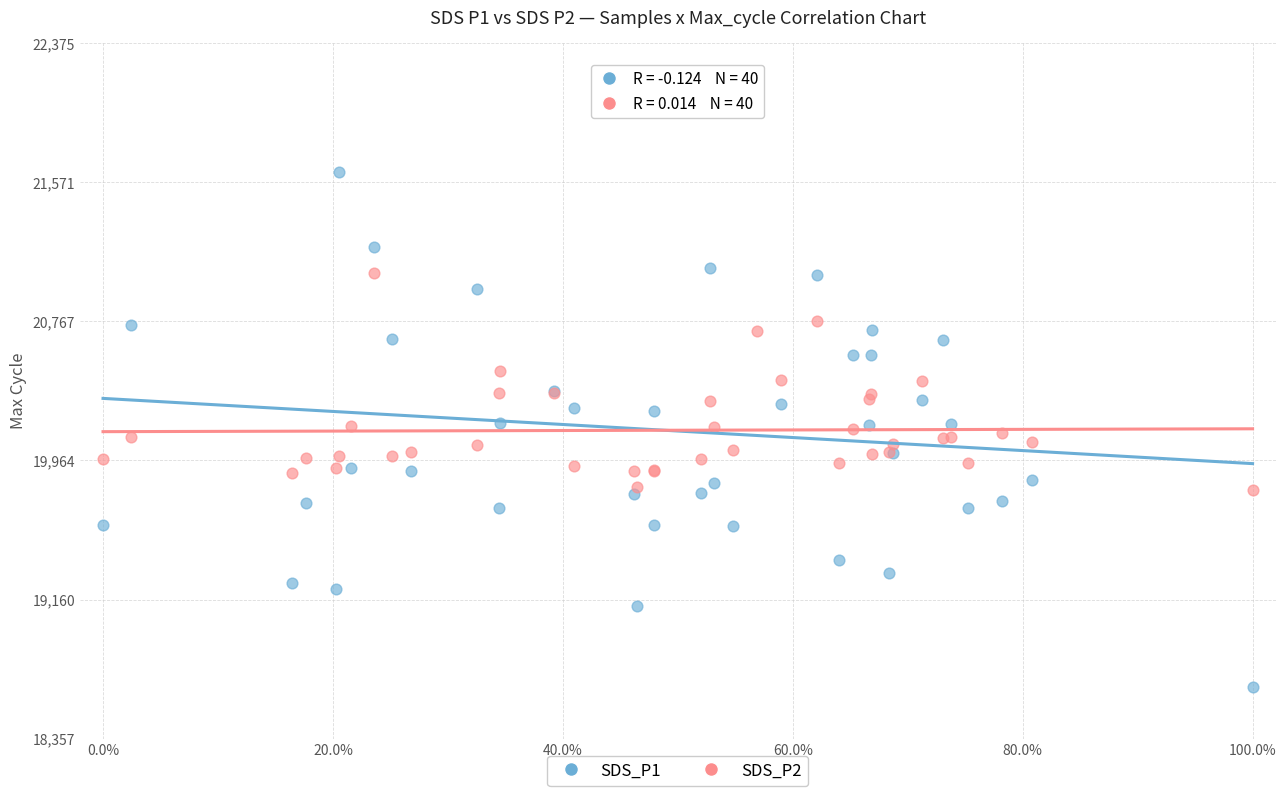

Which series reaches the maximum Y coordinate?

SDS_P1